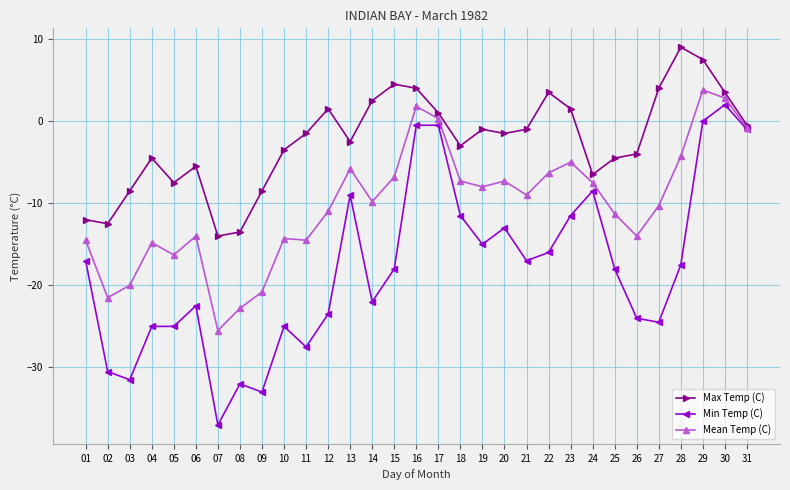

How many categories are shown in the chart?

31